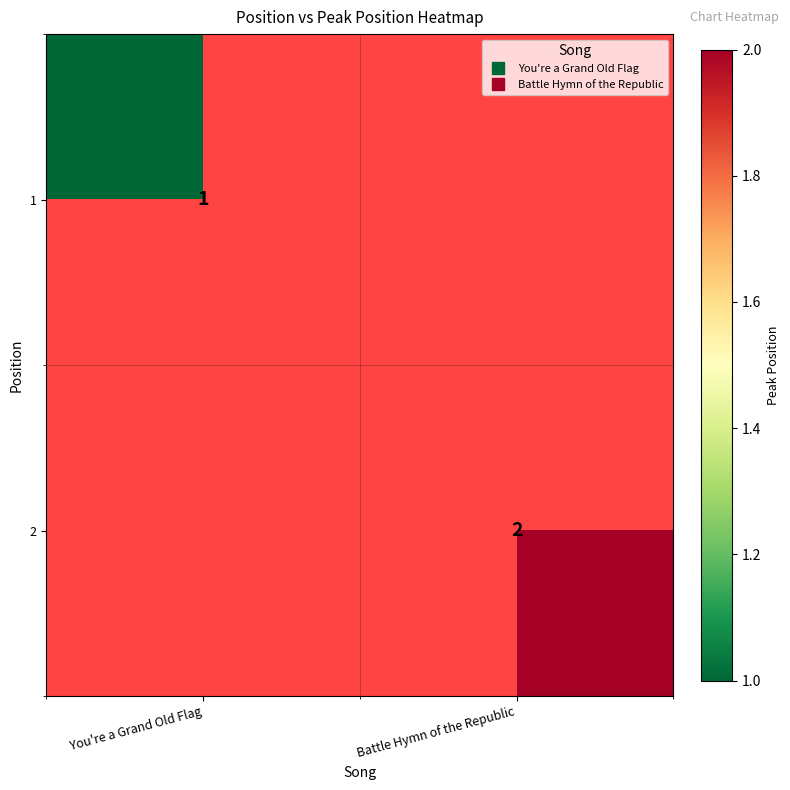

Is it true that 2 equals 0.5 at Battle Hymn of the Republic?

False